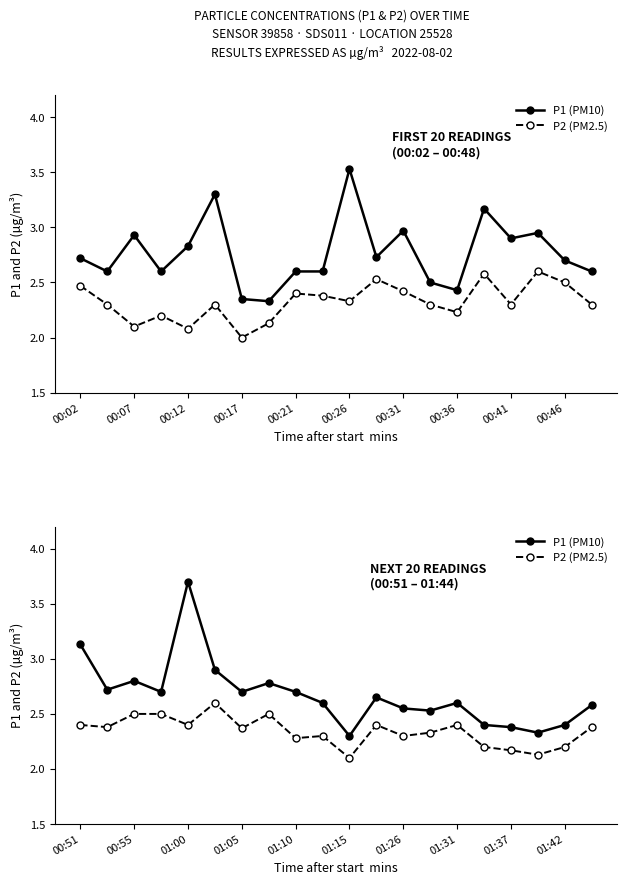

At 01:42, list the series in order from smallest to largest.

P2 (PM2.5), P1 (PM10)